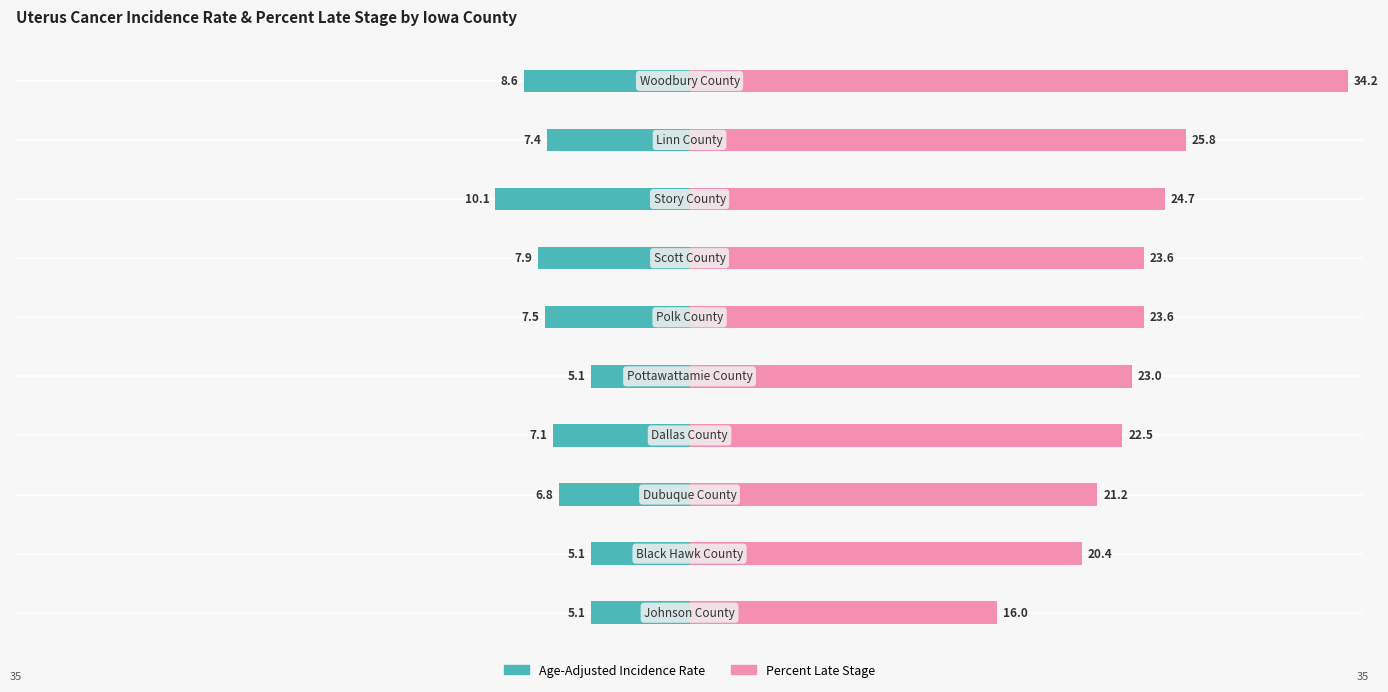

Which series has the largest total across all categories?

Percent Late Stage